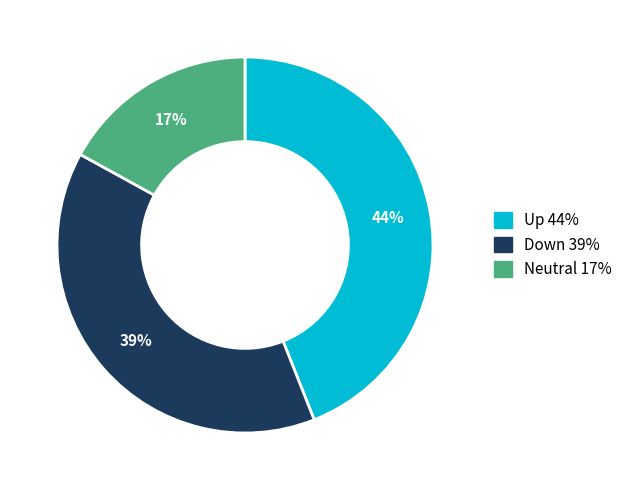

Is there any slice that represents more than half of the pie?

No